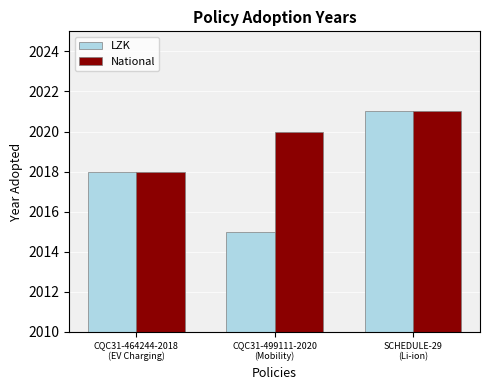

True or false: LZK has a value of 2784 at CQC31-464244-2018
(EV Charging).

False